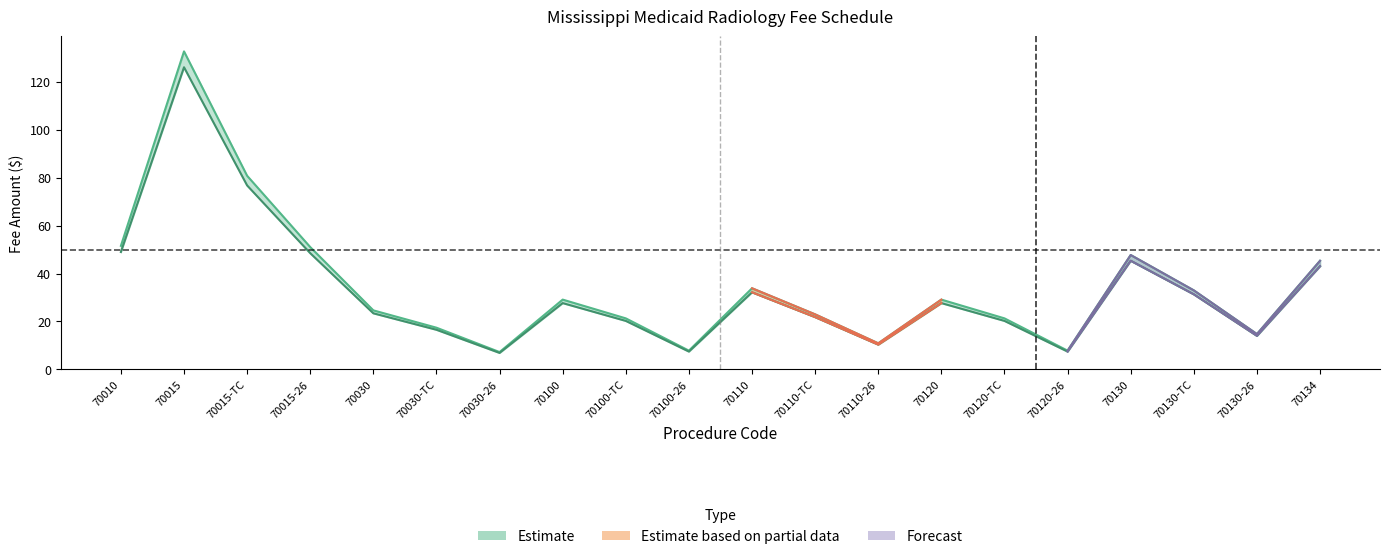

True or false: Fee and Fee Reduced intersect in this chart.

False